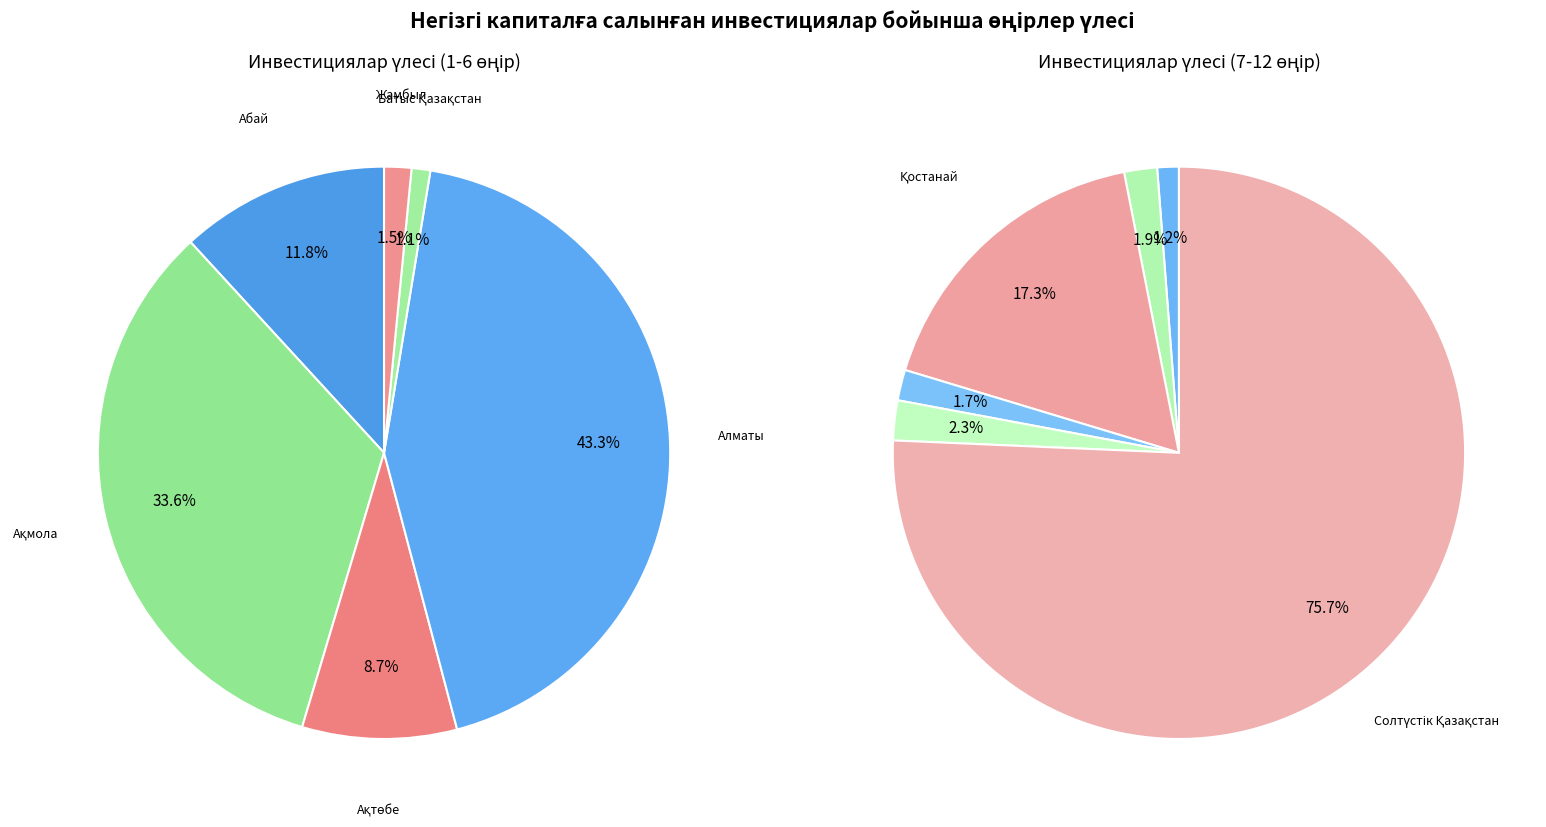

Count the number of slices in the pie.

12